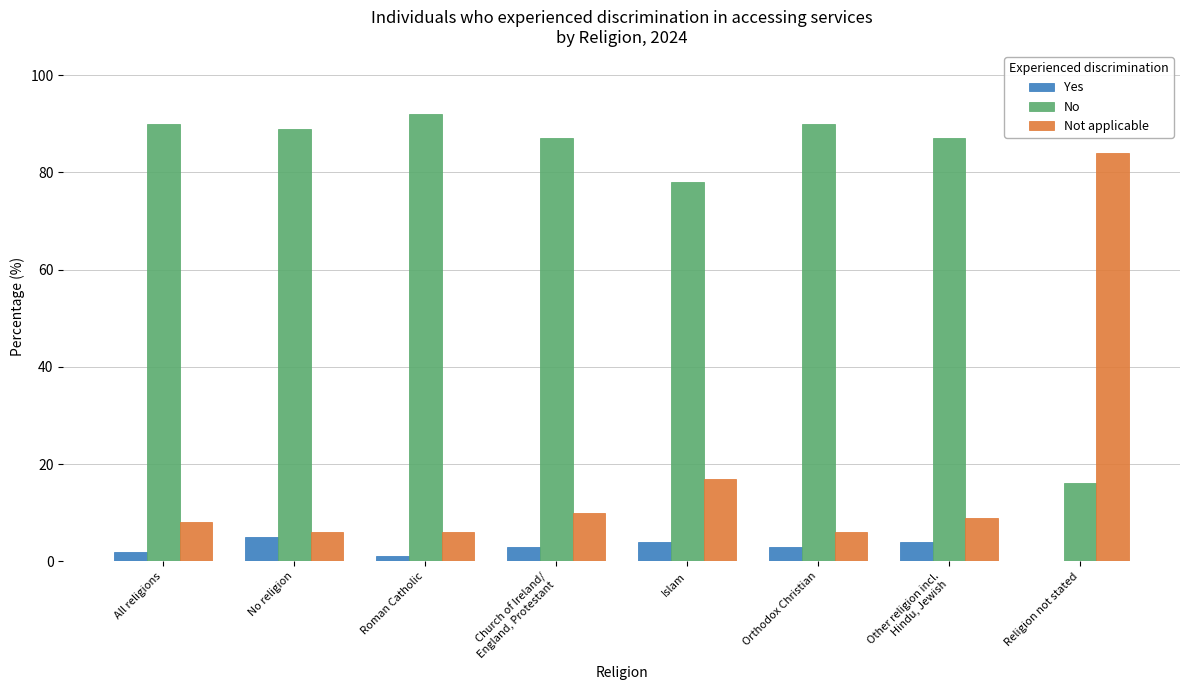

Count the number of data series in this chart.

3